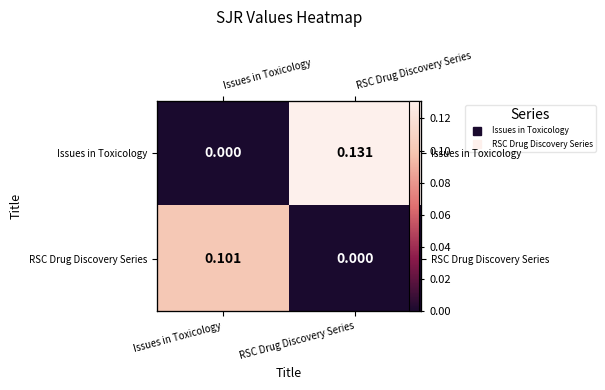

At how many categories does at least one series exceed 0?

2